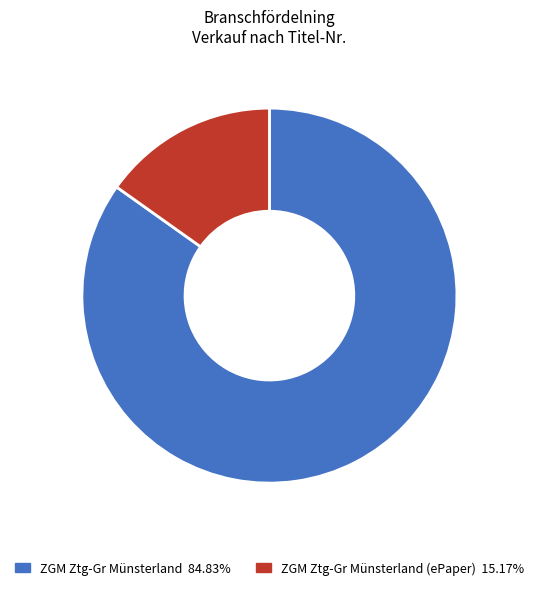

Is there a majority slice in this chart?

Yes